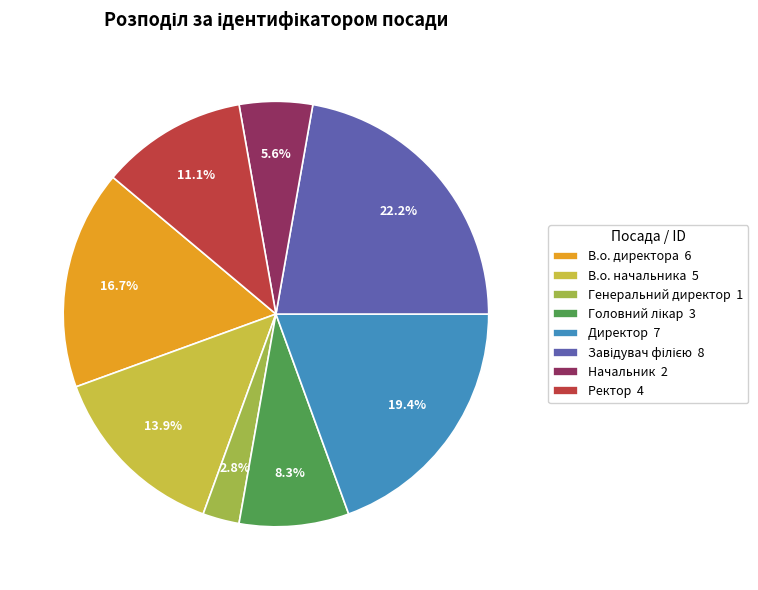

Approximately how many times larger is the value at В.о. директора compared to Ректор?

1.5